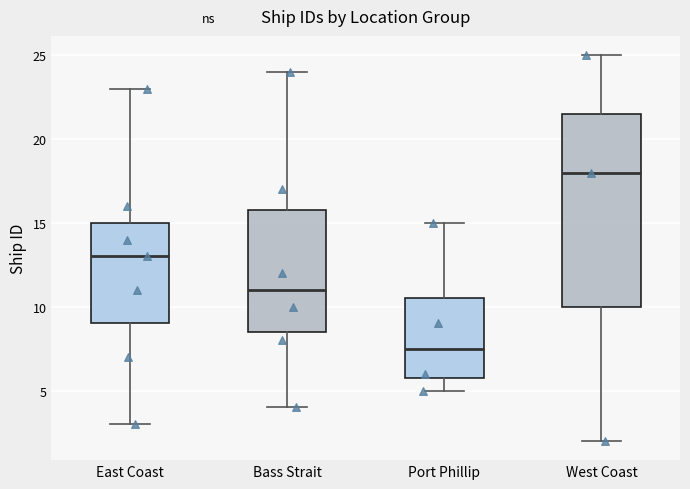

Which box is the tallest, from its lower edge to its upper edge?

West Coast